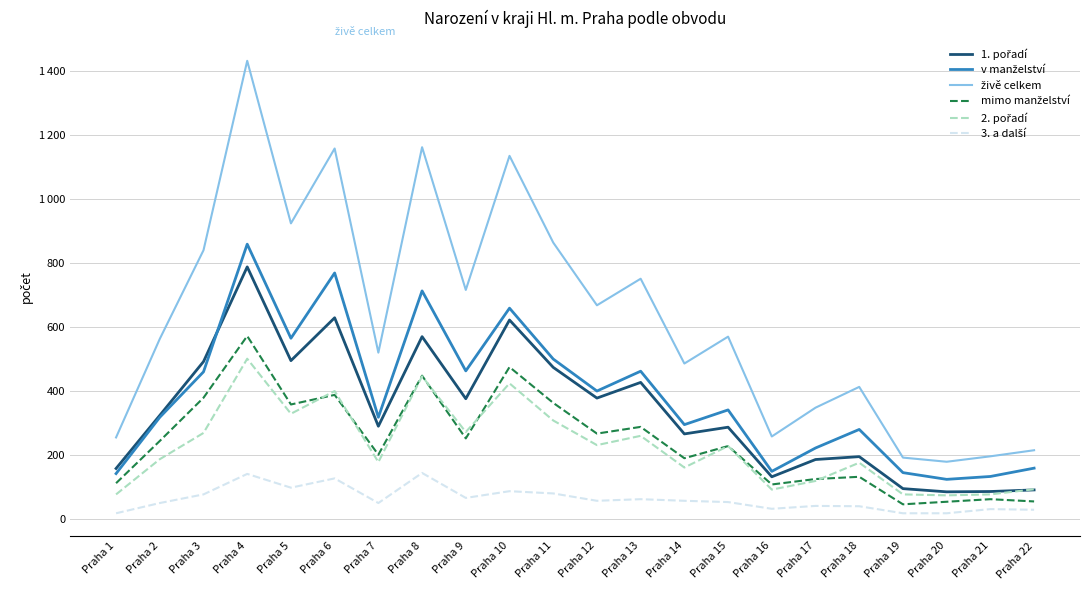

Reading right to left, list all the values displayed in this chart.

1. pořadí: 92	87	86	96	196	187	133	288	267	428	379	475	623	377	571	291	630	496	789	493	325	159
v manželství: 160	134	125	146	281	223	150	342	296	463	401	501	660	464	714	319	770	566	860	461	319	143
živě celkem: 216	197	180	193	414	349	259	571	487	752	669	865	1136	717	1163	521	1159	925	1433	841	564	256
mimo manželství: 56	63	55	47	133	126	109	229	191	289	268	364	476	253	449	202	389	359	573	380	245	113
2. pořadí: 94	78	75	78	177	120	93	229	162	261	232	309	425	273	447	179	401	330	502	270	188	78
3. a další: 30	32	19	19	41	42	33	54	58	63	58	81	88	67	145	51	128	99	142	78	51	19